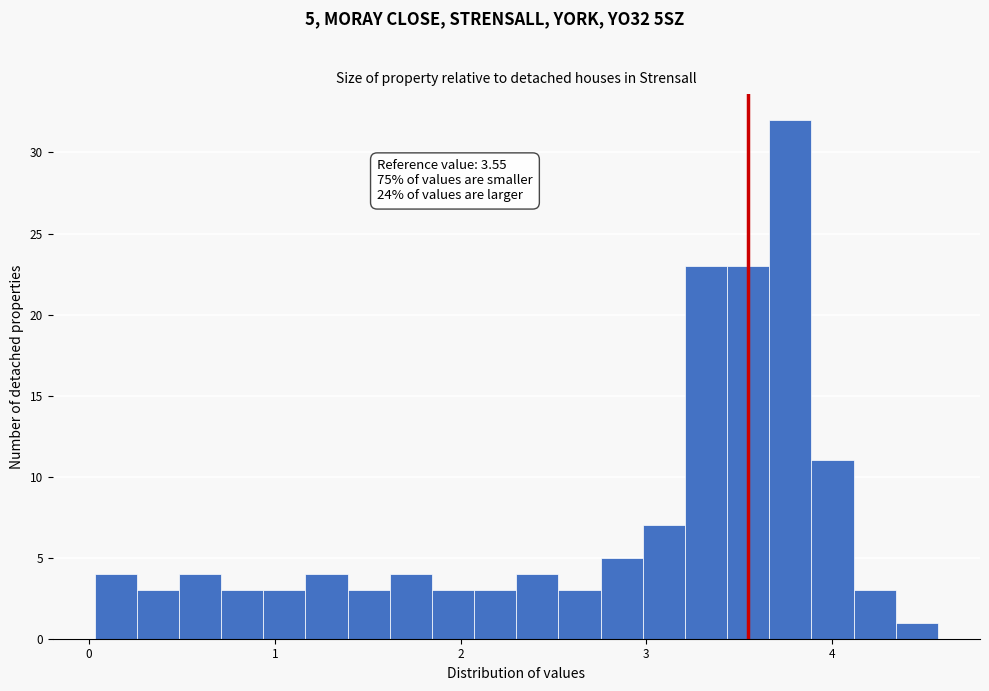

Read against the x-axis, roughly where is the centre of the tallest bar?

3.8